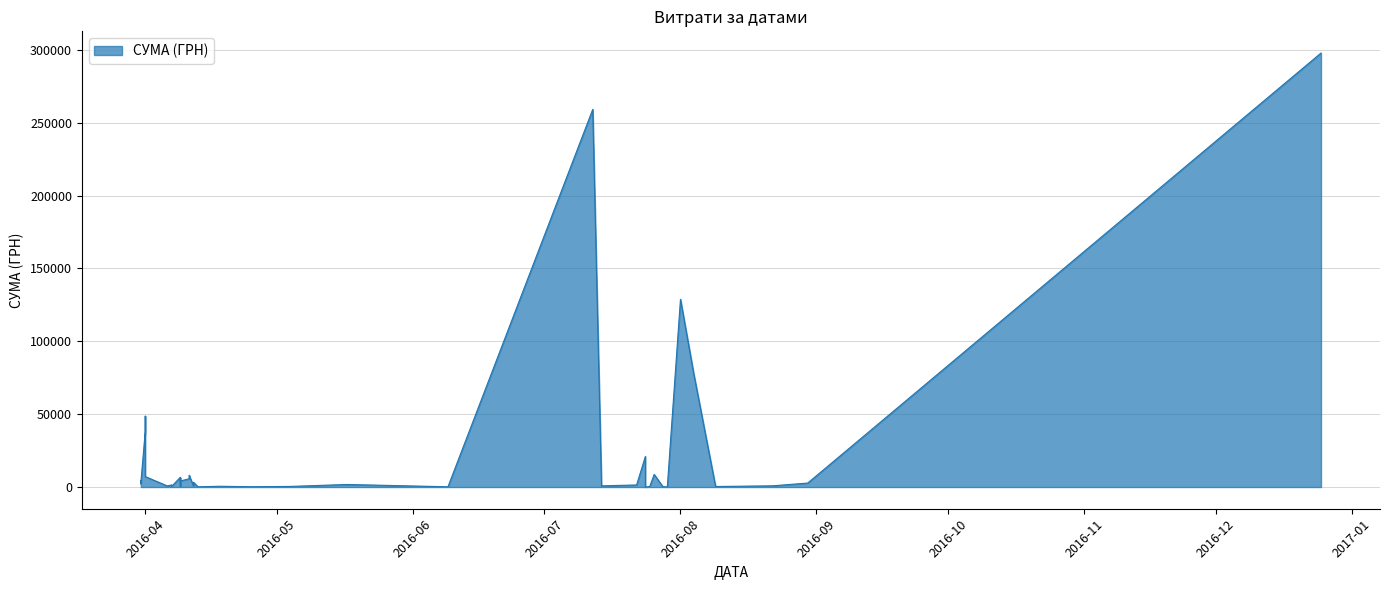

Which has a higher value, 04.05.2016 or 01.04.2016?

01.04.2016